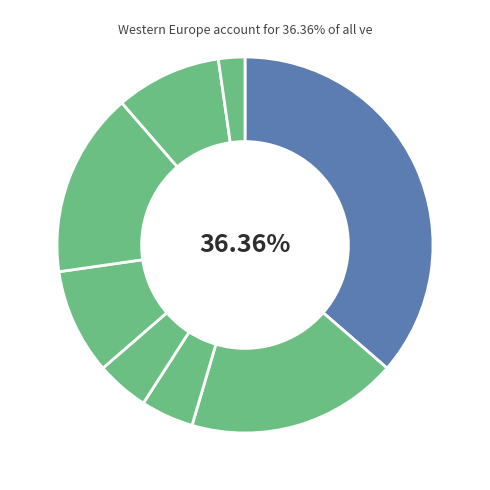

How many segments does this pie chart have?

8